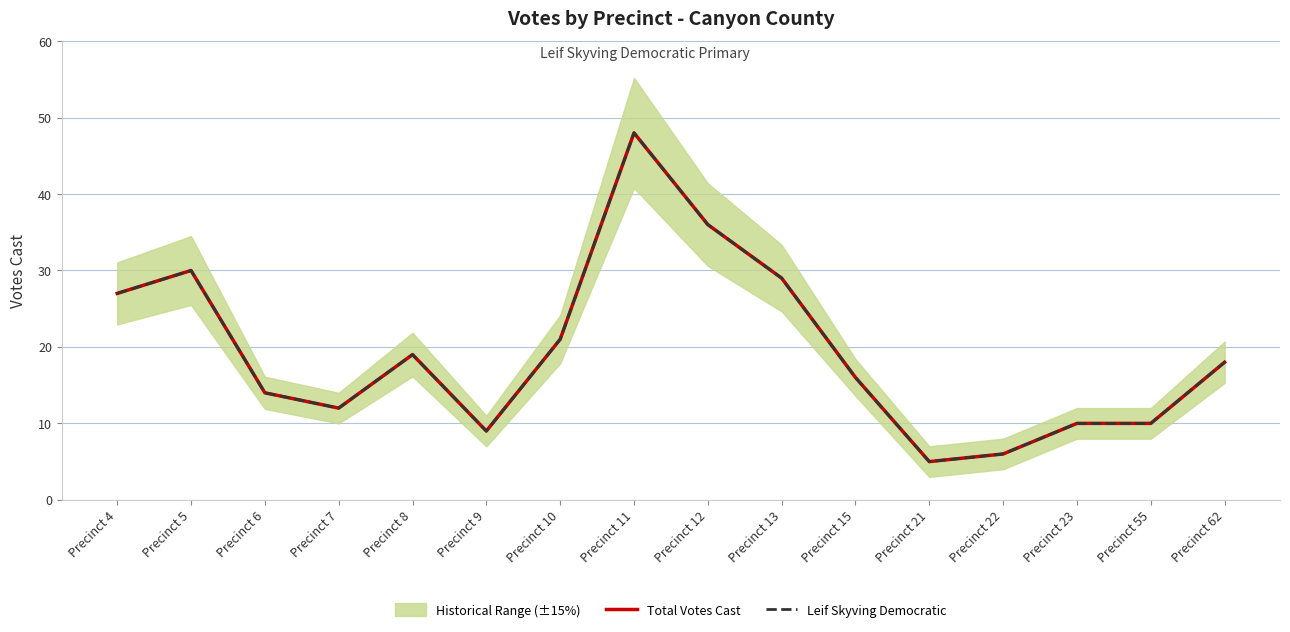

Reading left to right, extract all data points from this chart.

Total Votes Cast: 27	30	14	12	19	9	21	48	36	29	16	5	6	10	10	18
Leif Skyving Democratic: 27	30	14	12	19	9	21	48	36	29	16	5	6	10	10	18